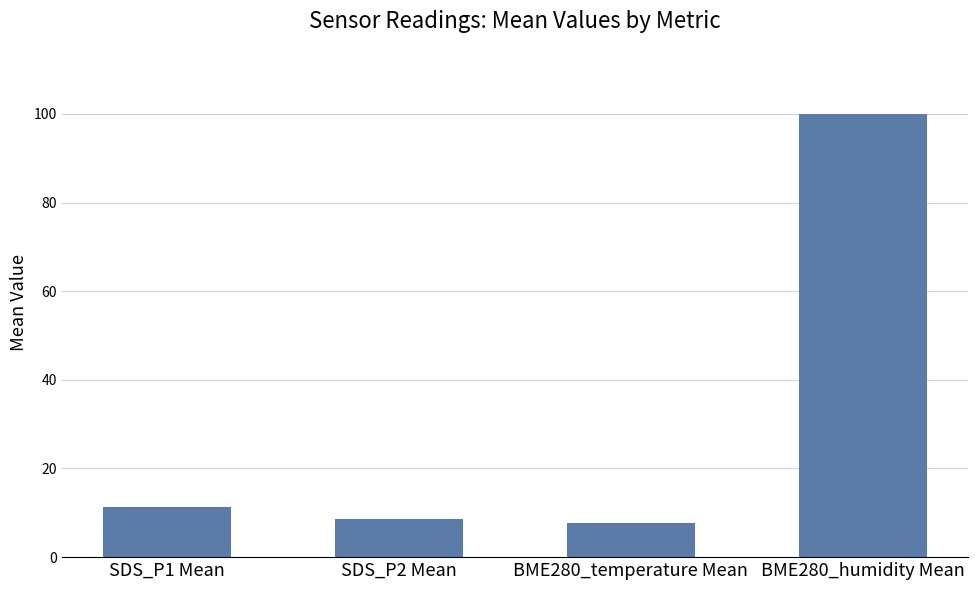

Does the chart contain any negative values?

No